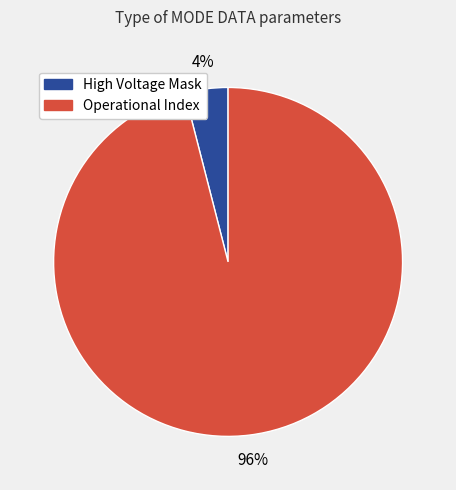

To the nearest percent, what is the average slice percentage?

50%